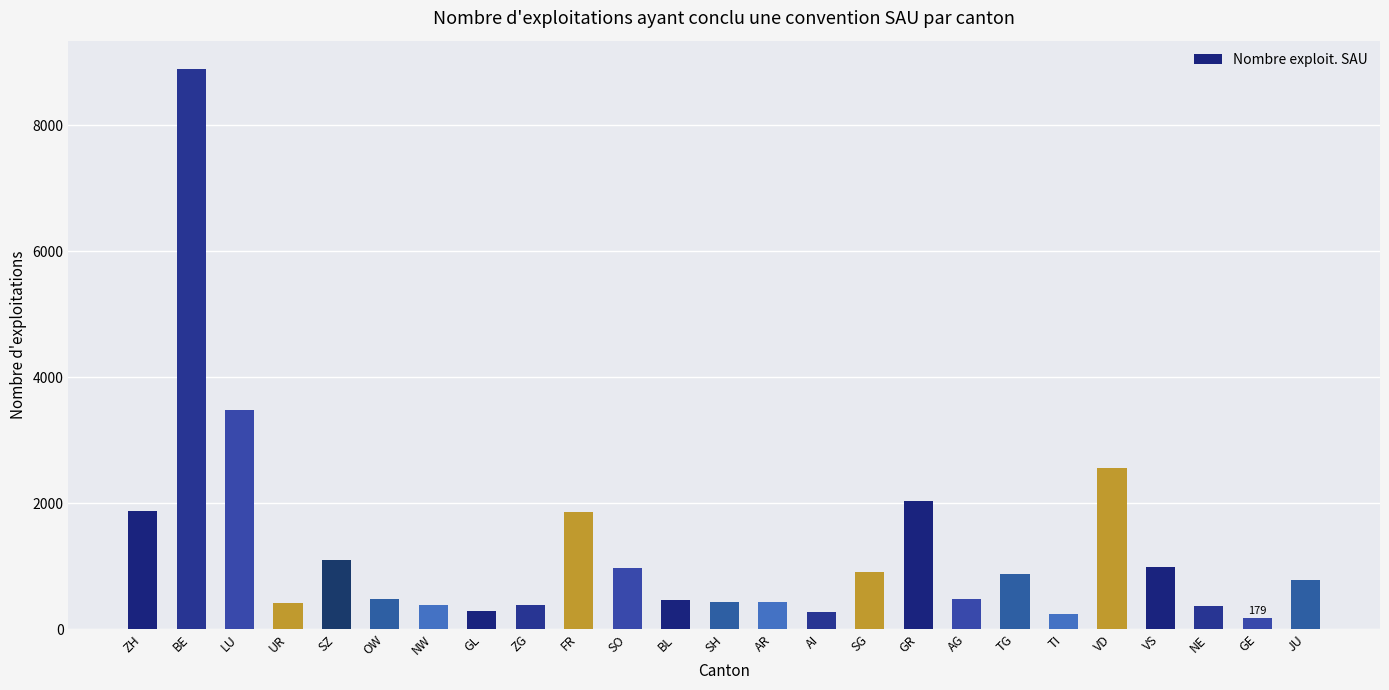

What is the approximate value at JU, to the nearest 10?

780